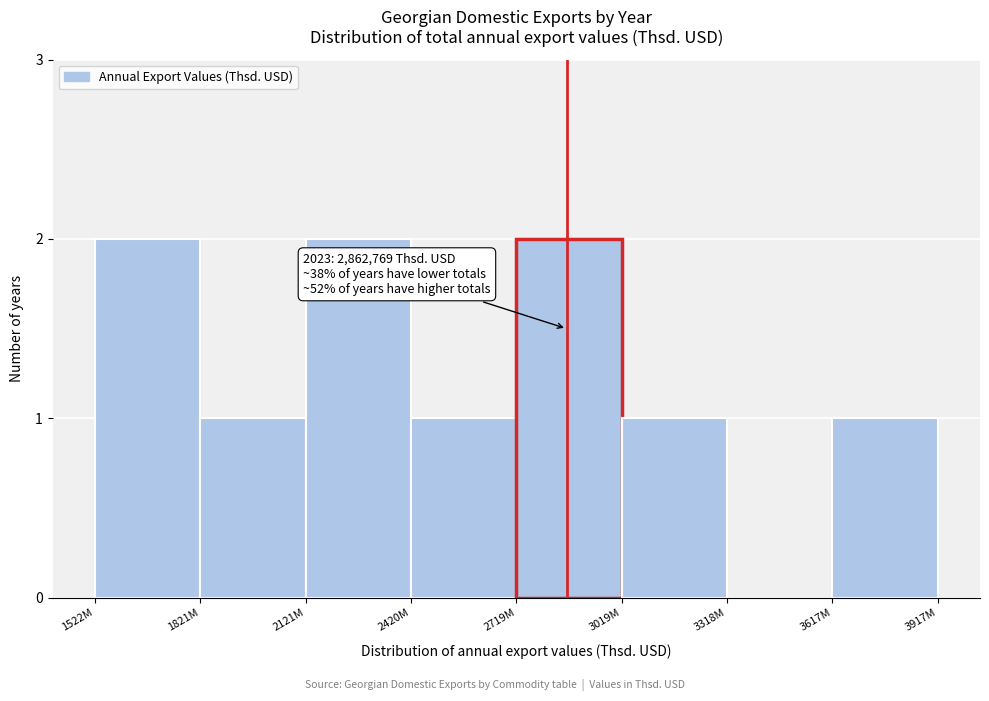

The chart shows a value of 3 at 1522M. True or false?

False